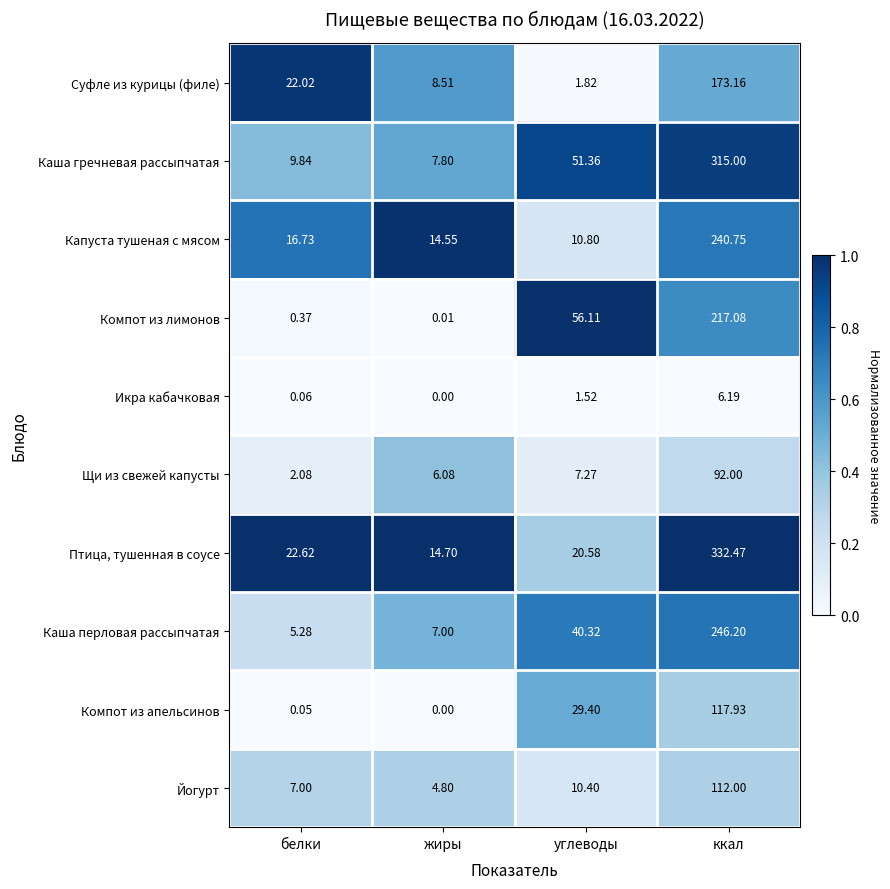

Which label corresponds to the smallest value in the chart?

жиры